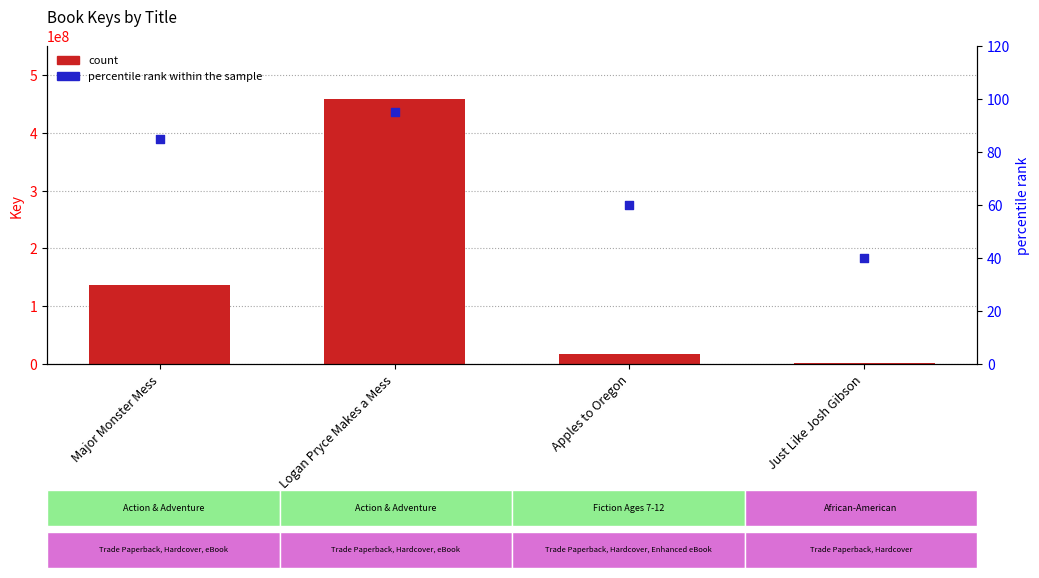

Which series has the largest total across all categories?

count